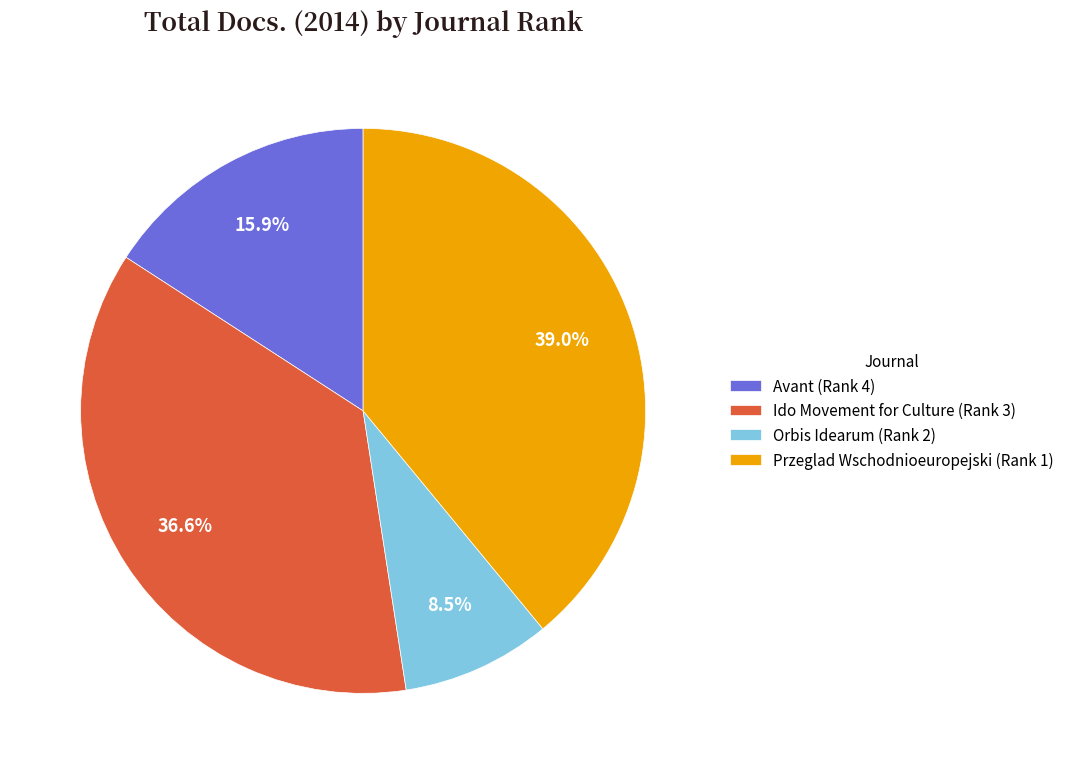

Do Przeglad Wschodnioeuropejski (Rank 1) and Ido Movement for Culture (Rank 3) together represent more than half of the pie?

Yes